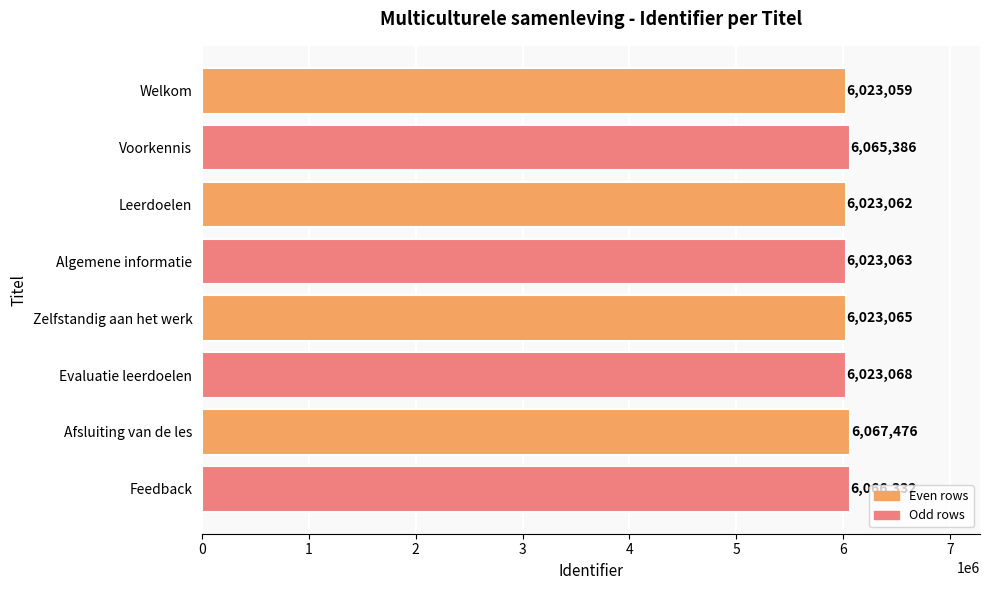

What position from the top is Afsluiting van de les?

7